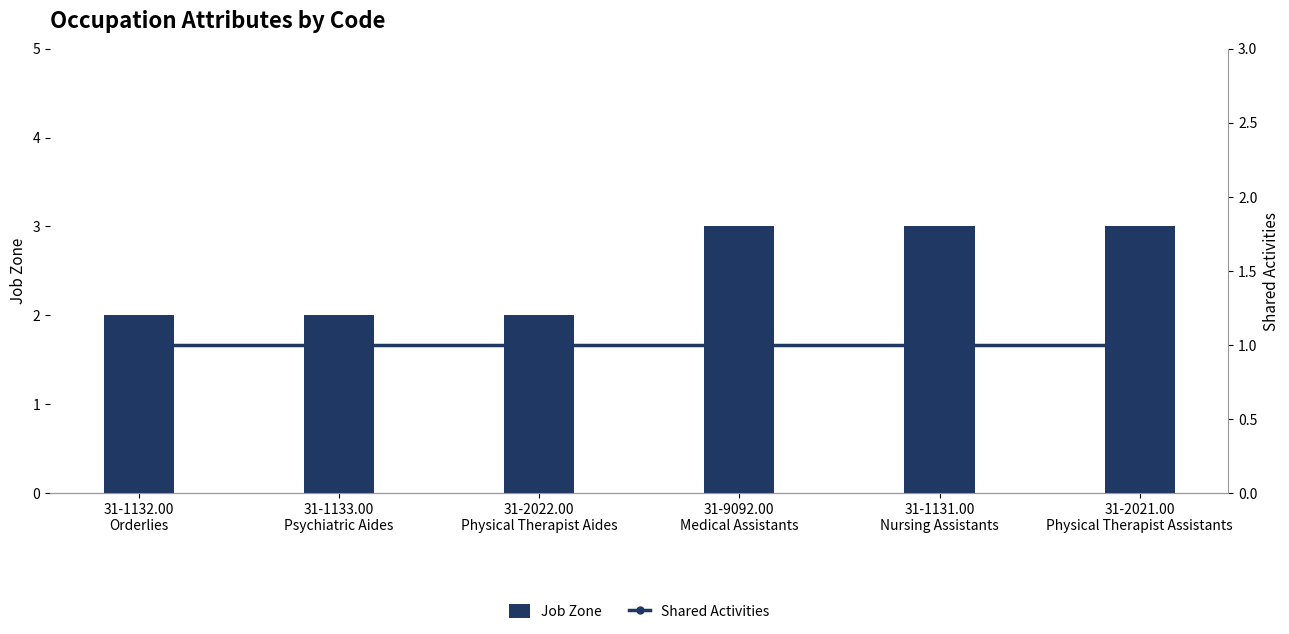

What is the maximum value for Job Zone?

3